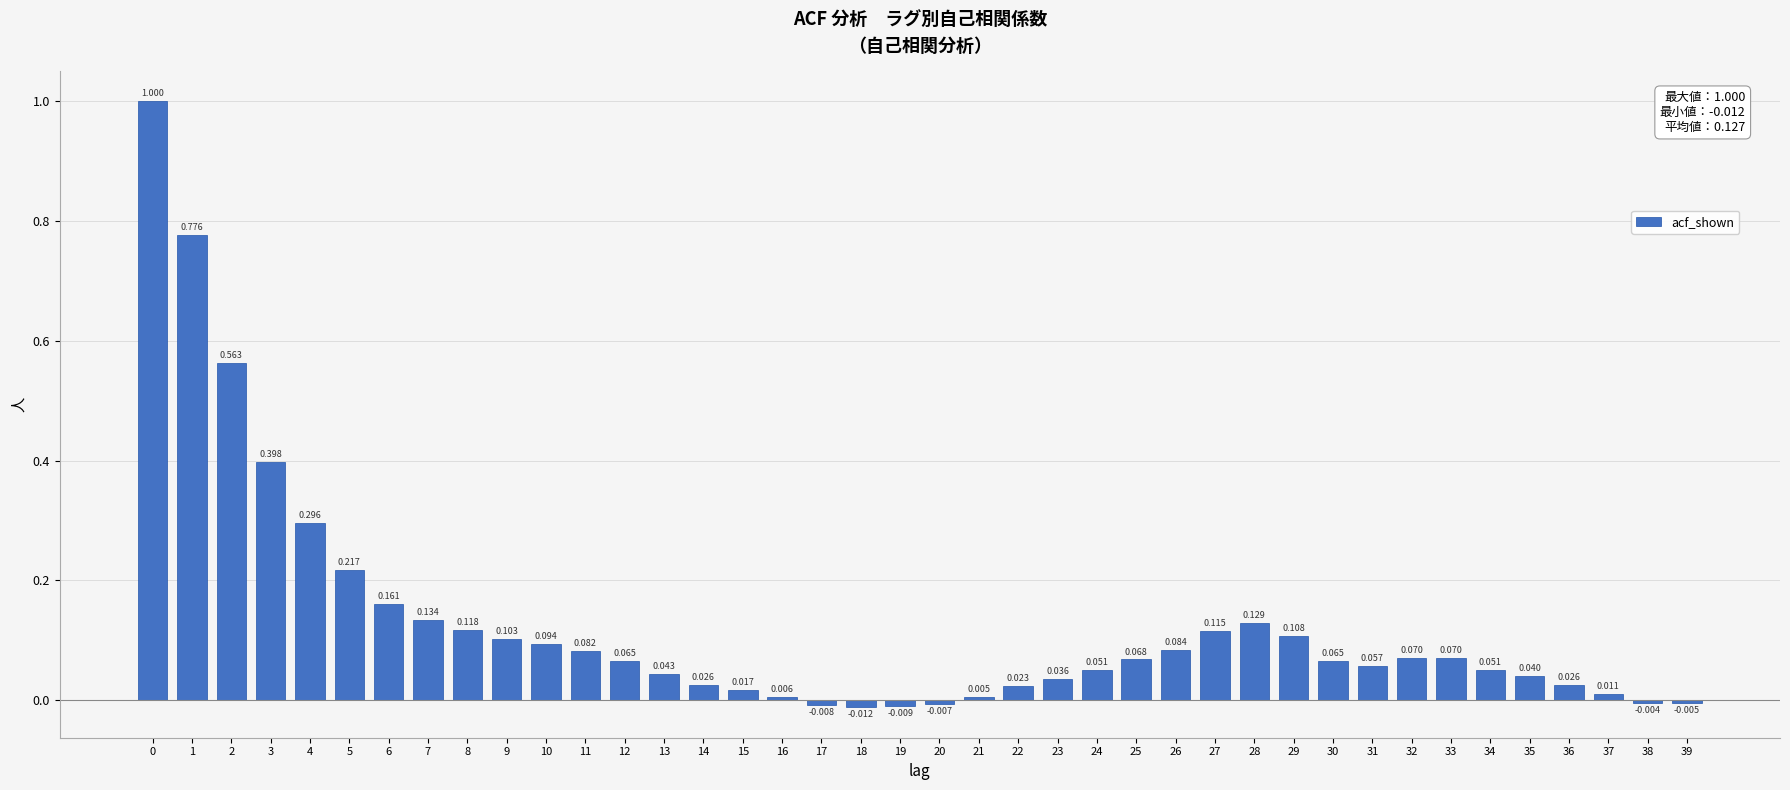

How many negative values are there?

6